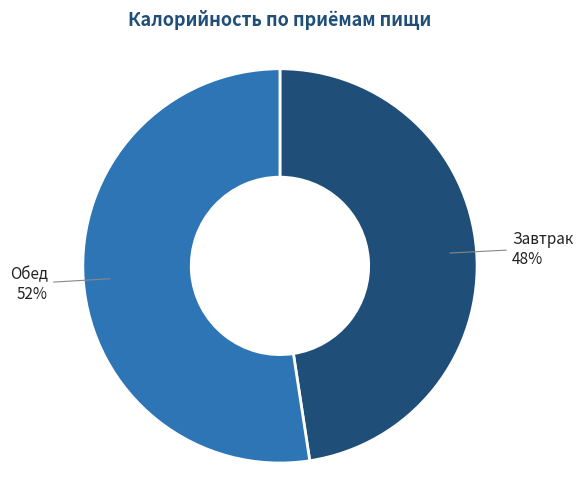

True or false: Обед accounts for 63% of the total.

False